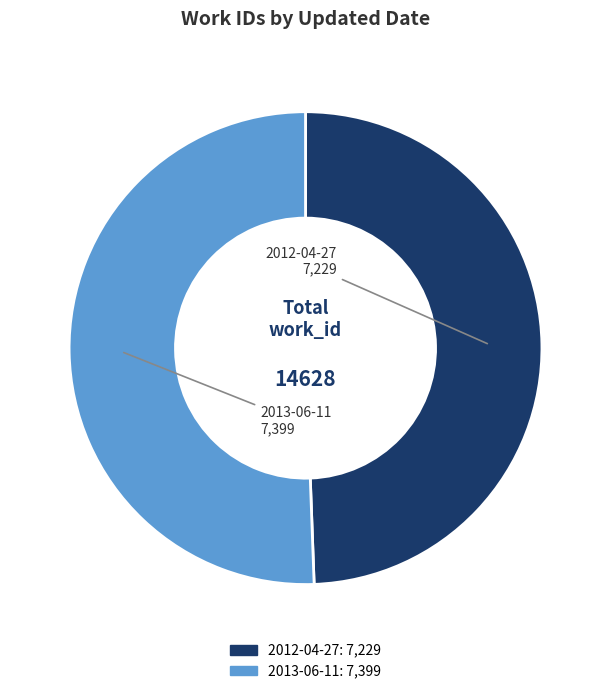

Is 2012-04-27 the majority of the pie?

No